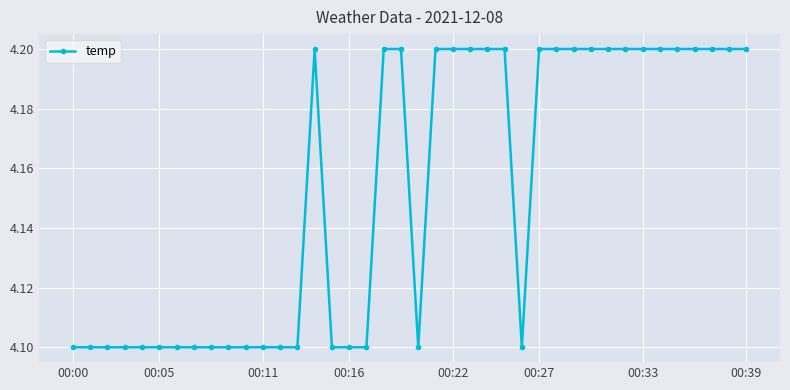

What is the value of the 19th point from the left?

4.2